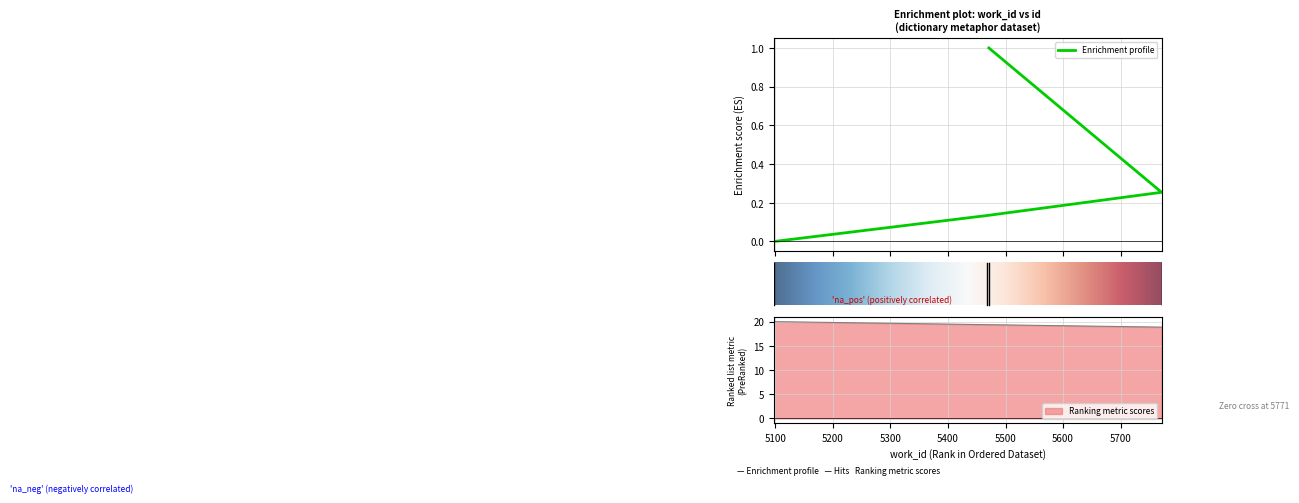

Reading left to right, extract all data points from this chart.

0.0	0.1	0.3	1.0